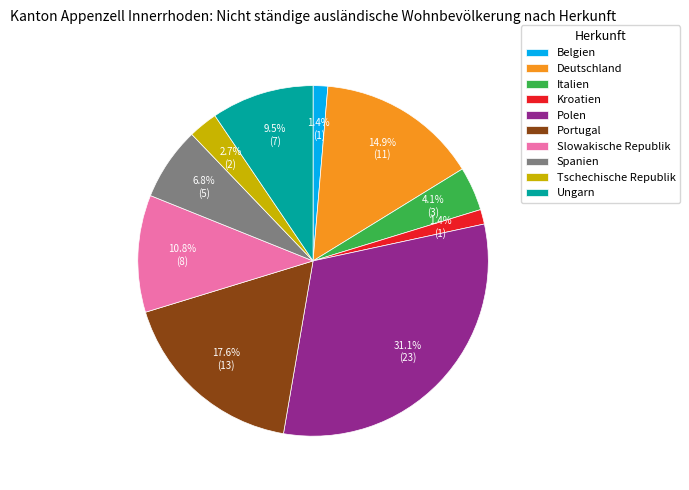

Is the sum of Kroatien and Italien greater than half?

No